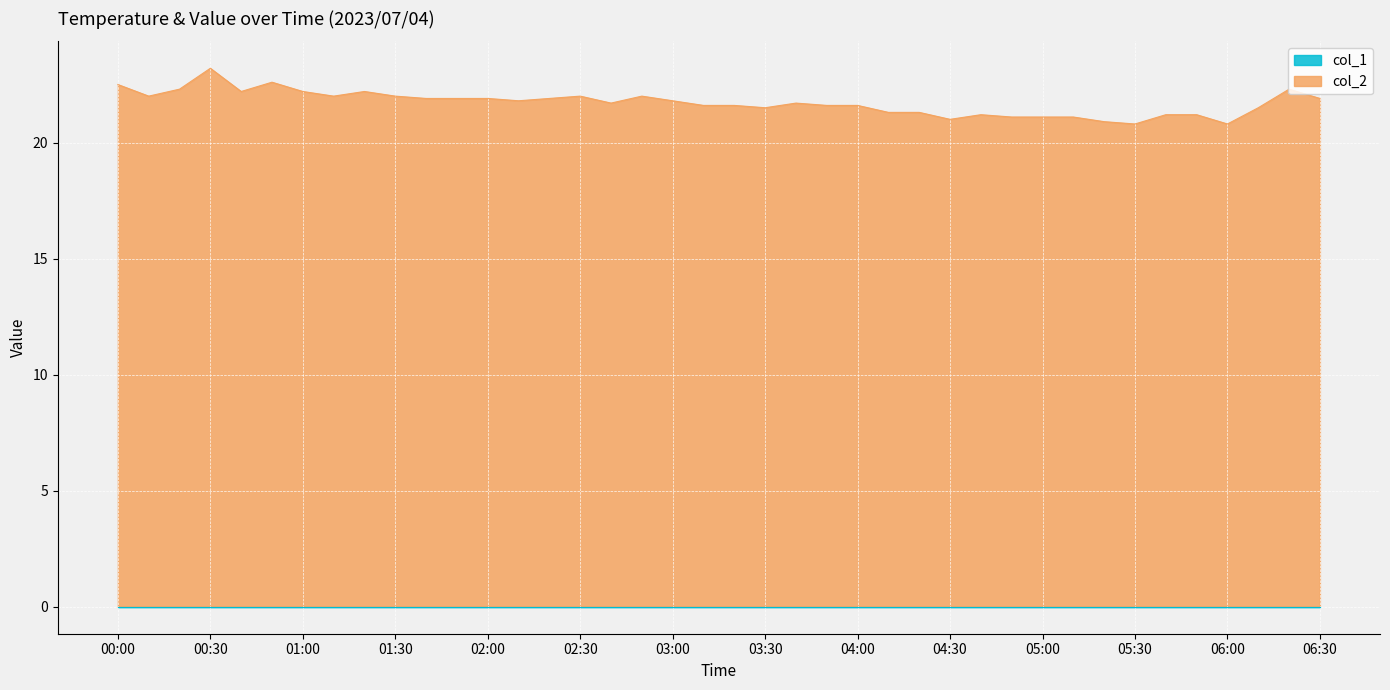

What is the smallest value displayed?

0.0